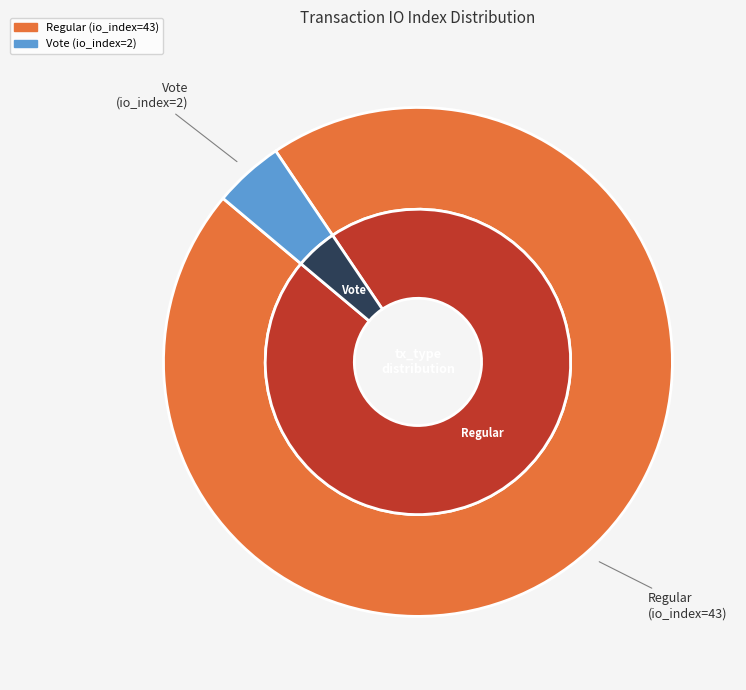

Is Regular the majority of the pie?

Yes